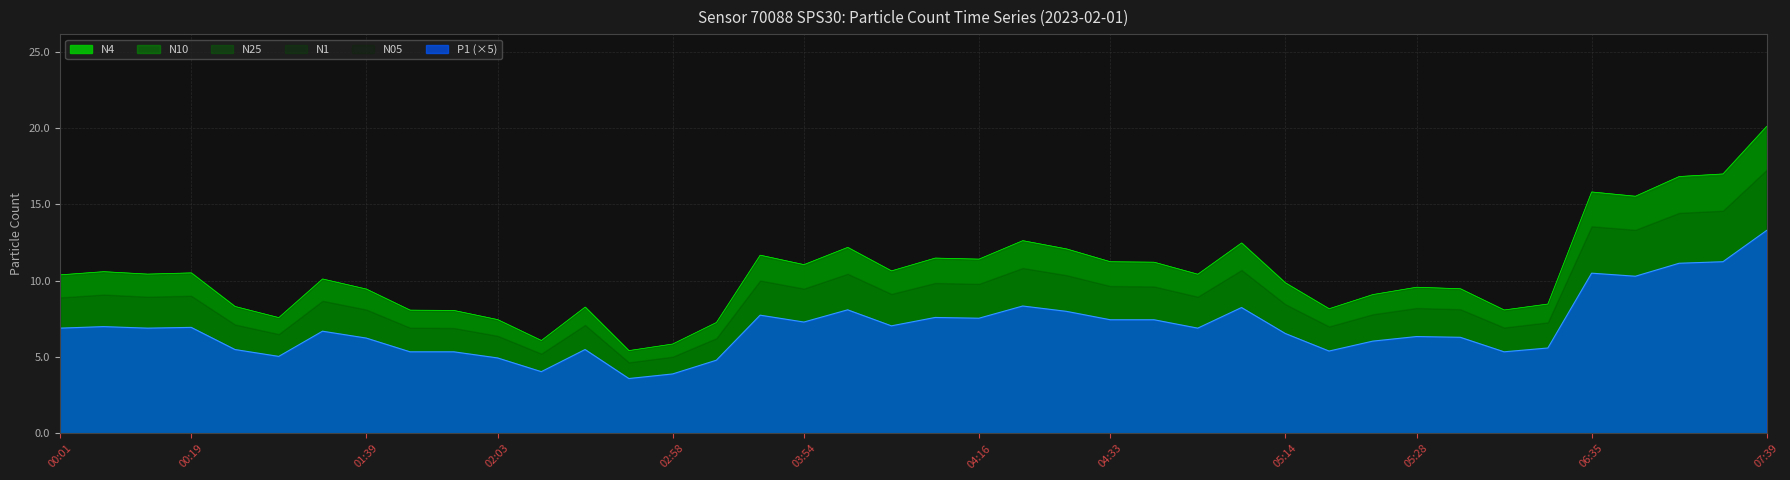

True or false: N1 and P1 cross at least once.

False